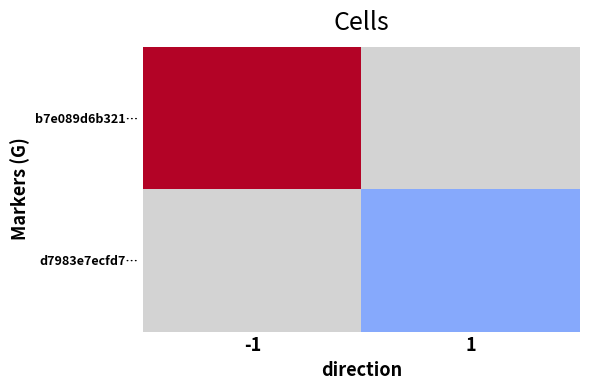

Is the value of b7e089d6b321… at 1 greater than the value of d7983e7ecfd7… at -1?

No